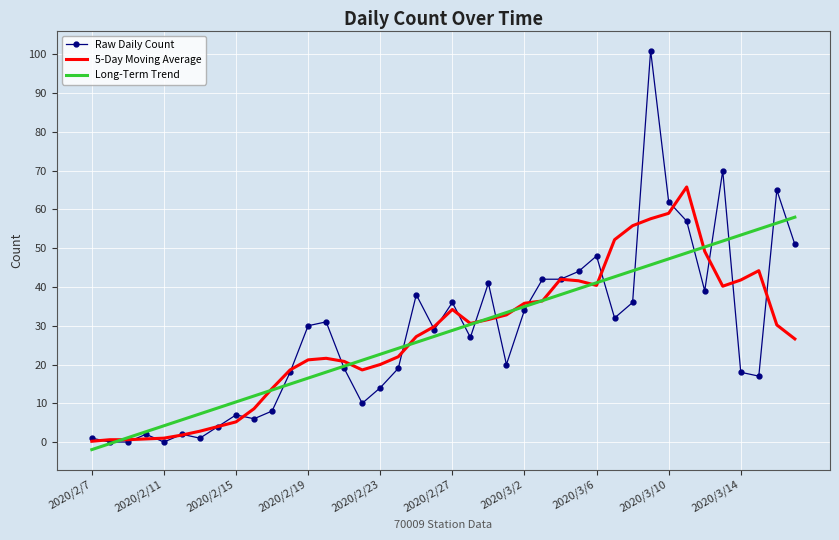

Rank the series by their maximum value, from lowest to highest.

Long-Term Trend, 5-Day Moving Average, Raw Daily Count